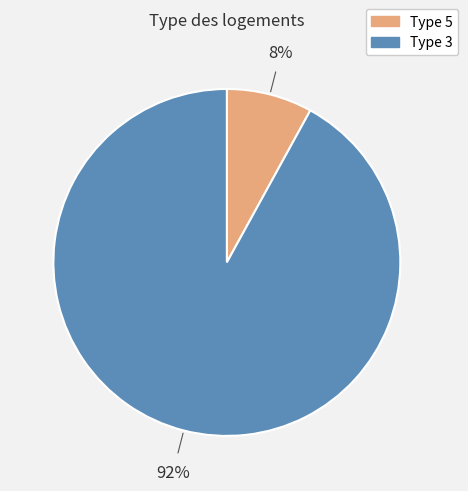

Is the sum of Type 3 and Type 5 greater than half?

Yes